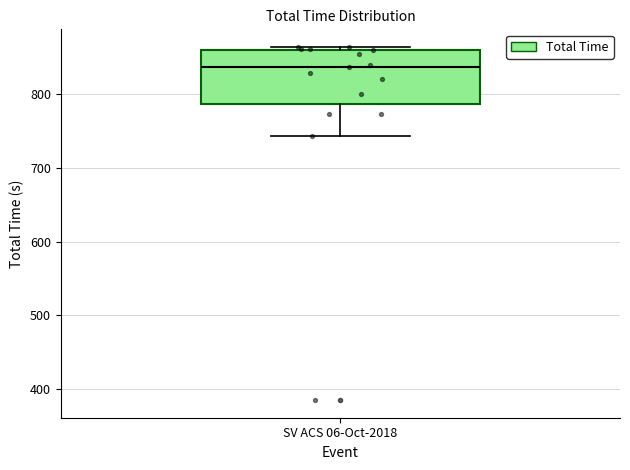

Where does the median line of the box for SV ACS 06-Oct-2018 sit on the y-axis? The values are not printed on the chart, so give them approximately, as read against the axis.

840